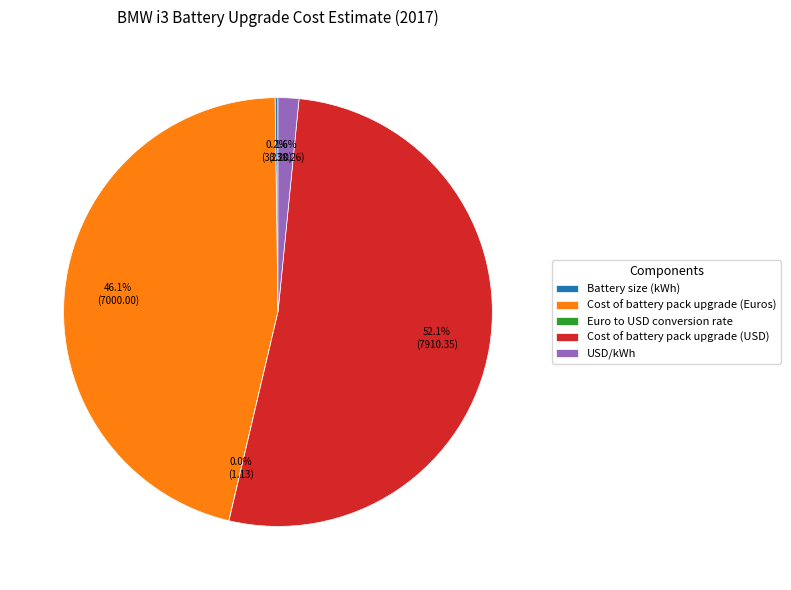

Which slice is the largest?

Cost of battery pack upgrade (USD)